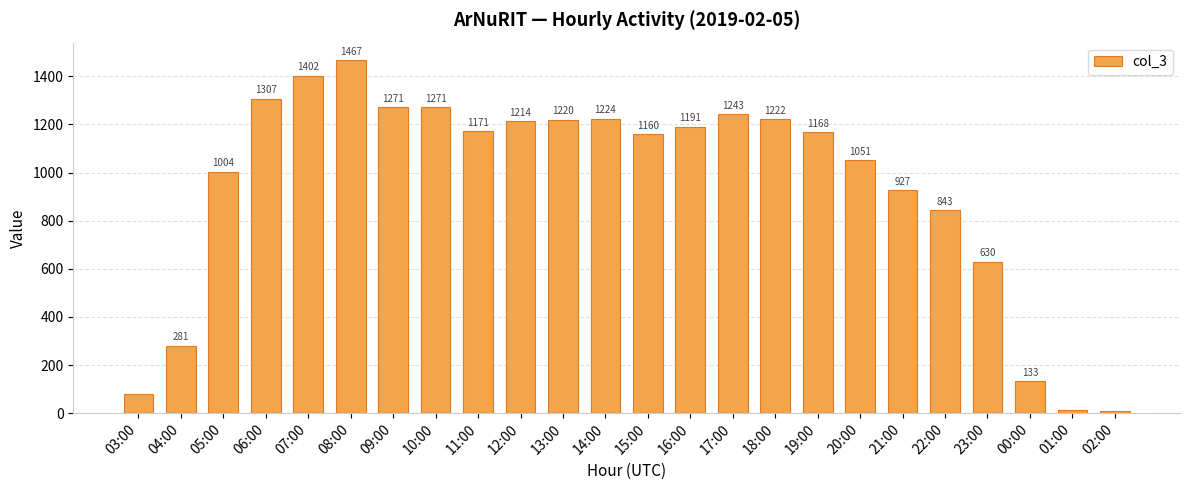

Reading right to left, transcribe all the data shown in this chart.

02:00=9	01:00=14	00:00=133	23:00=630	22:00=843	21:00=927	20:00=1051	19:00=1168	18:00=1222	17:00=1243	16:00=1191	15:00=1160	14:00=1224	13:00=1220	12:00=1214	11:00=1171	10:00=1271	09:00=1271	08:00=1467	07:00=1402	06:00=1307	05:00=1004	04:00=281	03:00=78